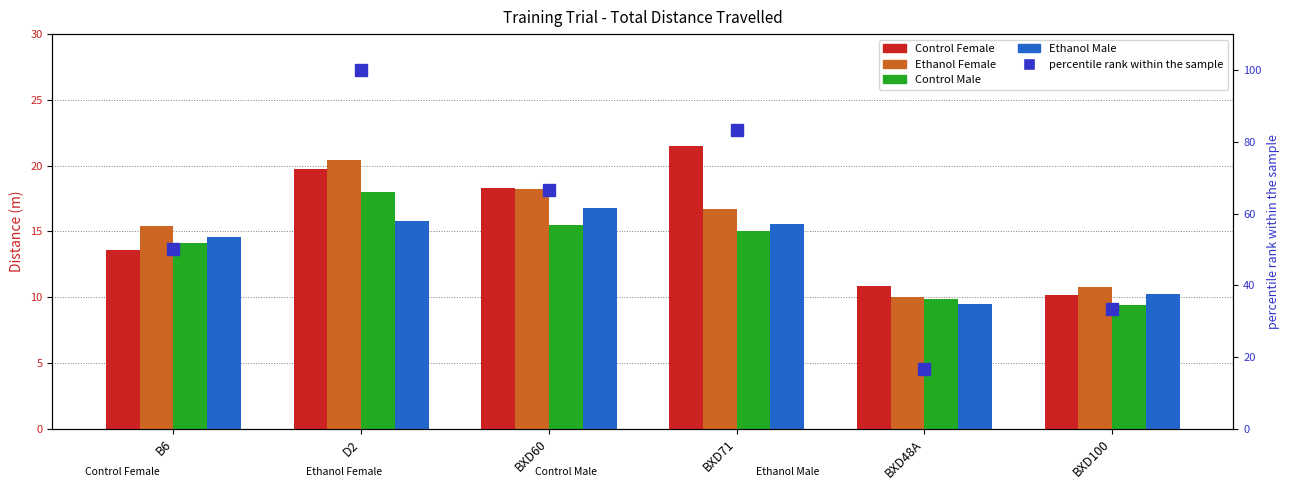

What is the difference between the Ethanol Female values at BXD48A and B6?

5.3